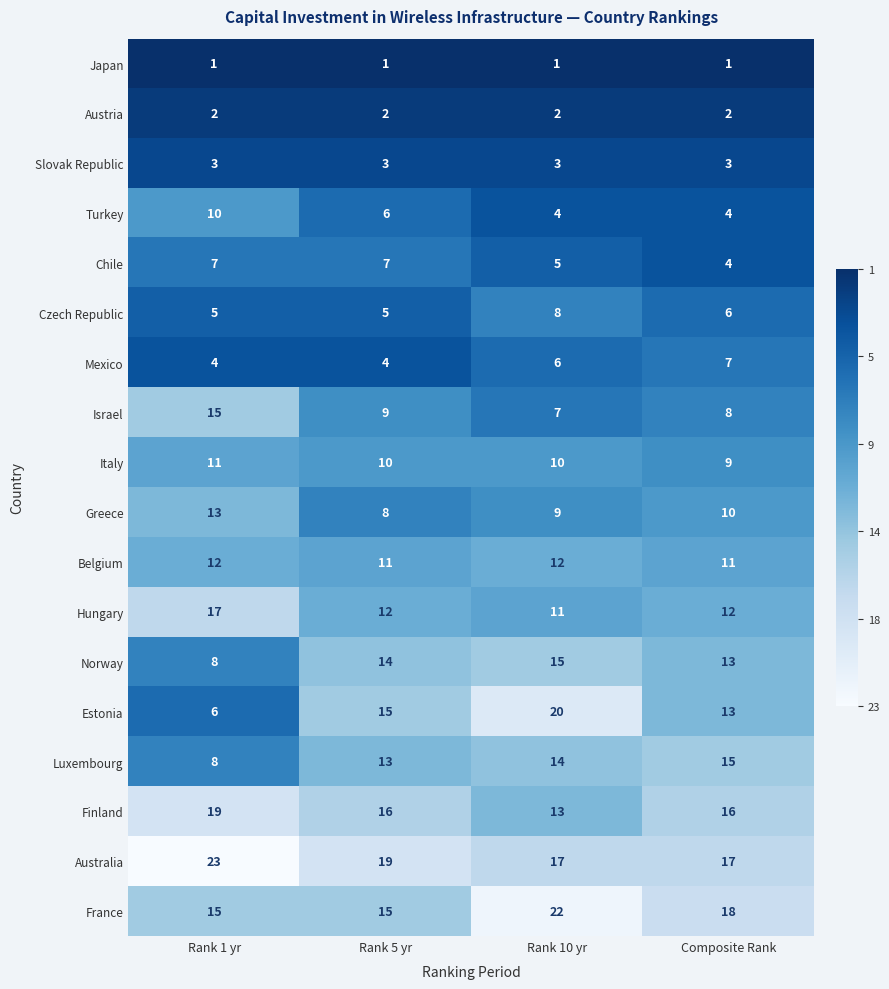

What is the difference between the highest and lowest values at Rank 5 yr?

18